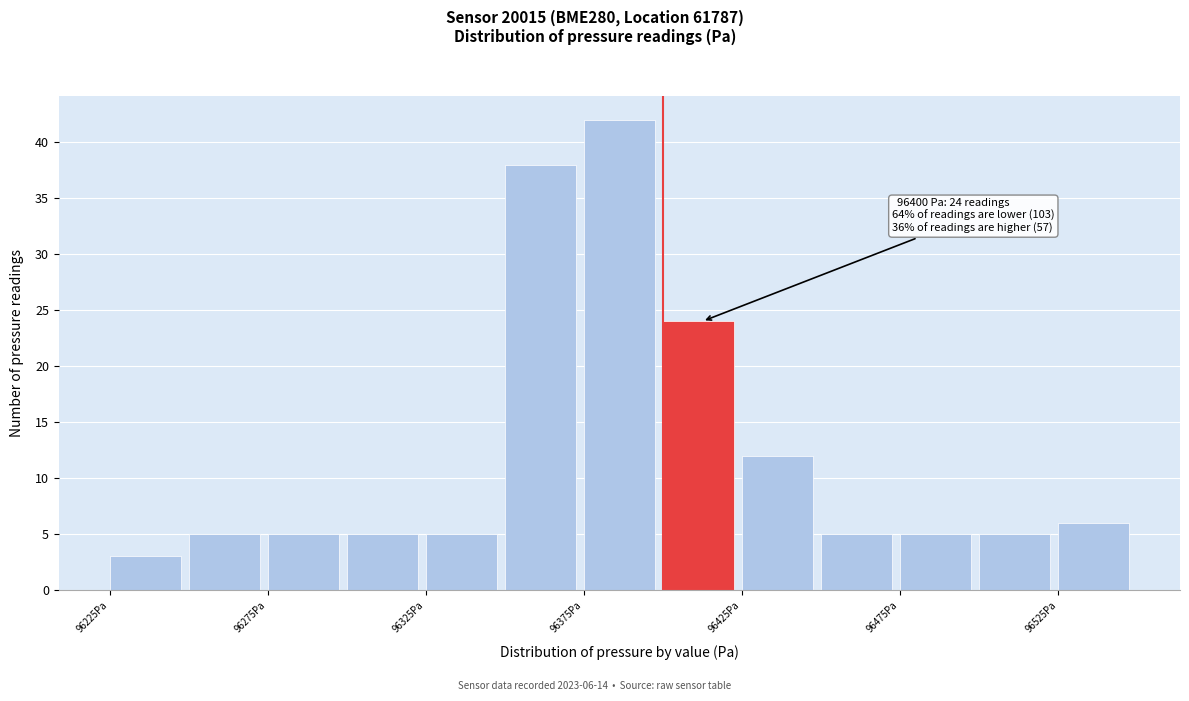

Over which range of the x-axis is the bar tallest?

96375 to 96400